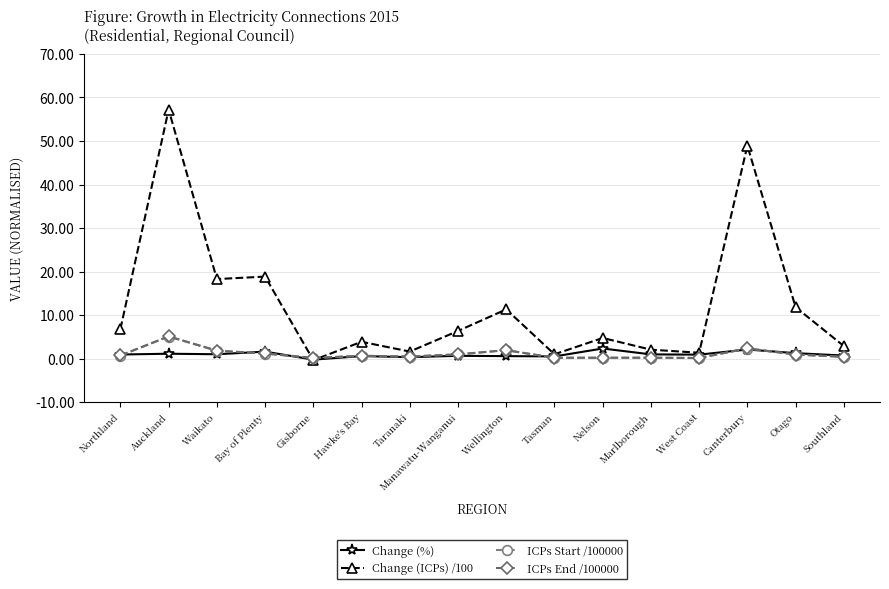

Which series has the largest range (max minus min)?

Change (ICPs) /100